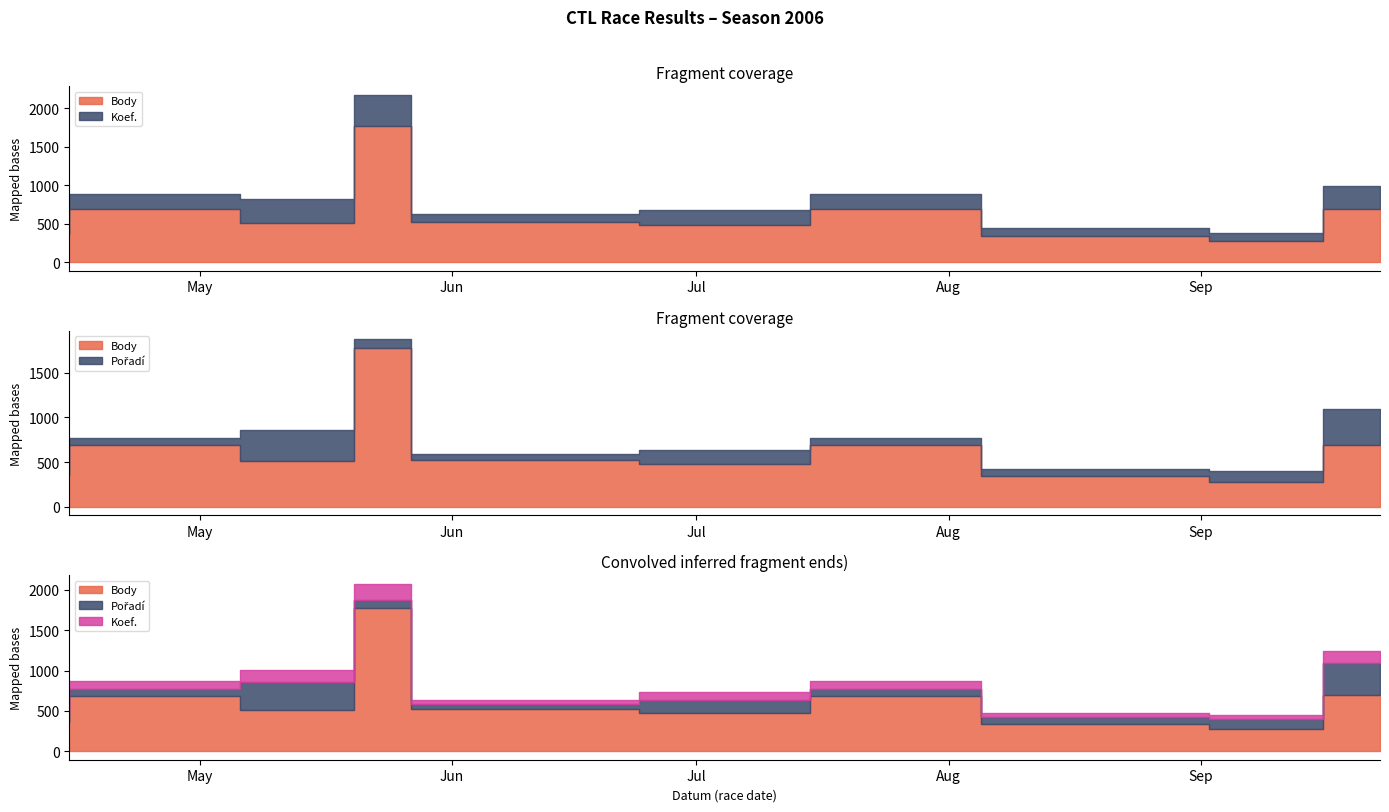

How many series are shown in this chart?

3